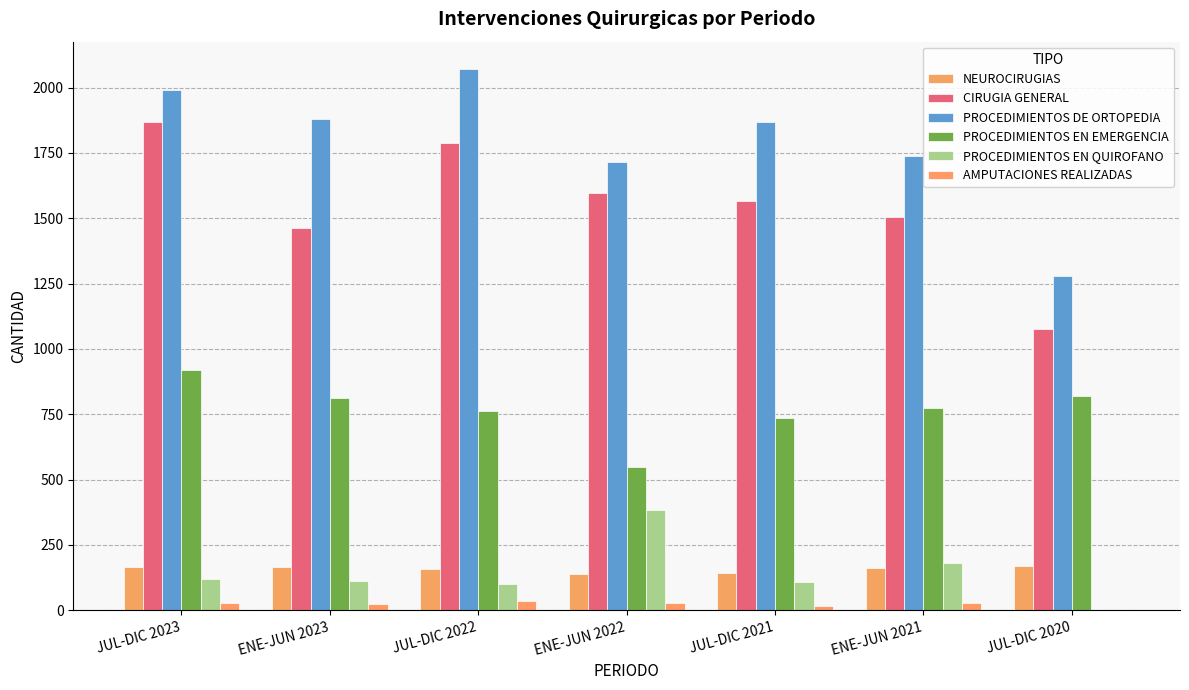

Are the bars grouped side by side (vs. stacked)?

Yes